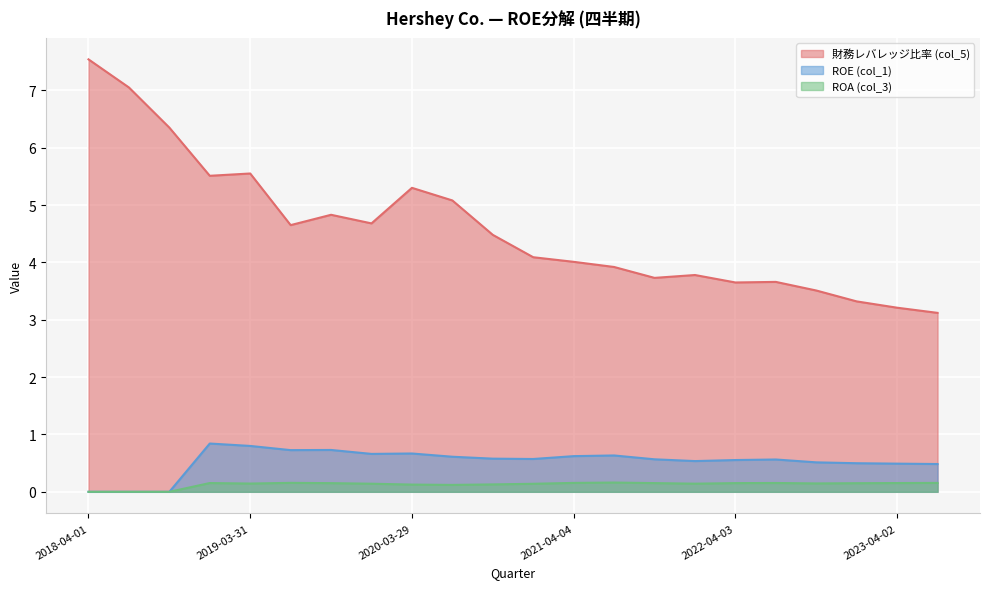

At which category is the sum across all series the highest?

2018-04-01